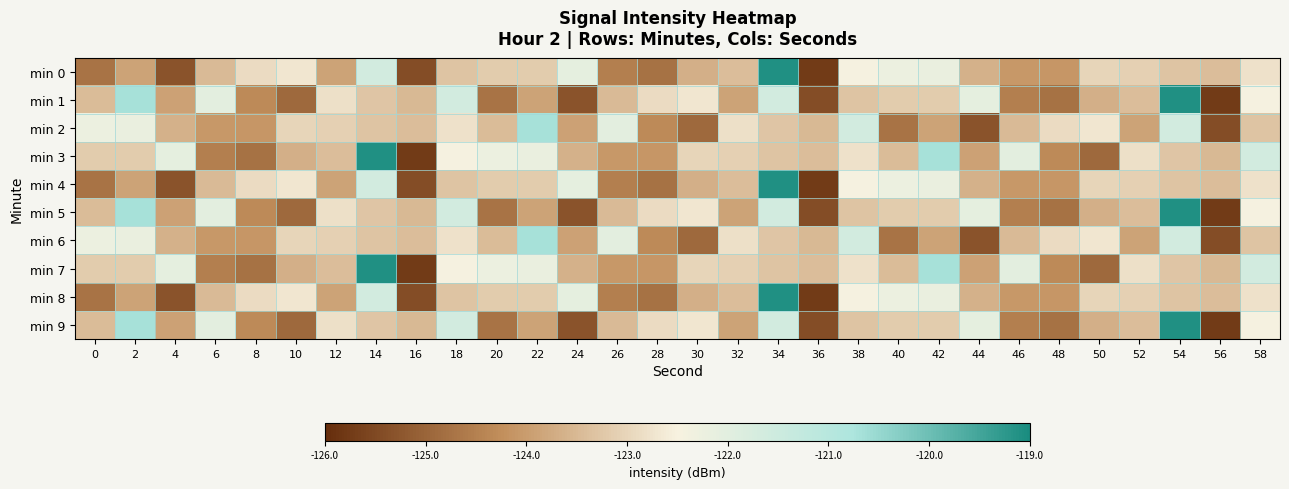

What is the difference between the highest and lowest values at 14?

4.2